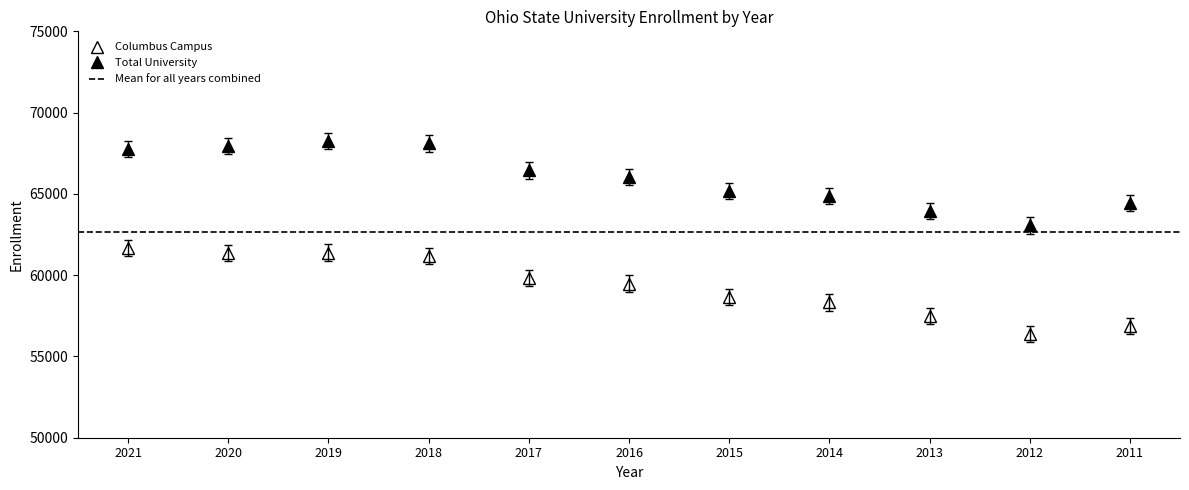

Rank the series by their maximum value, from highest to lowest.

Total University, Columbus Campus